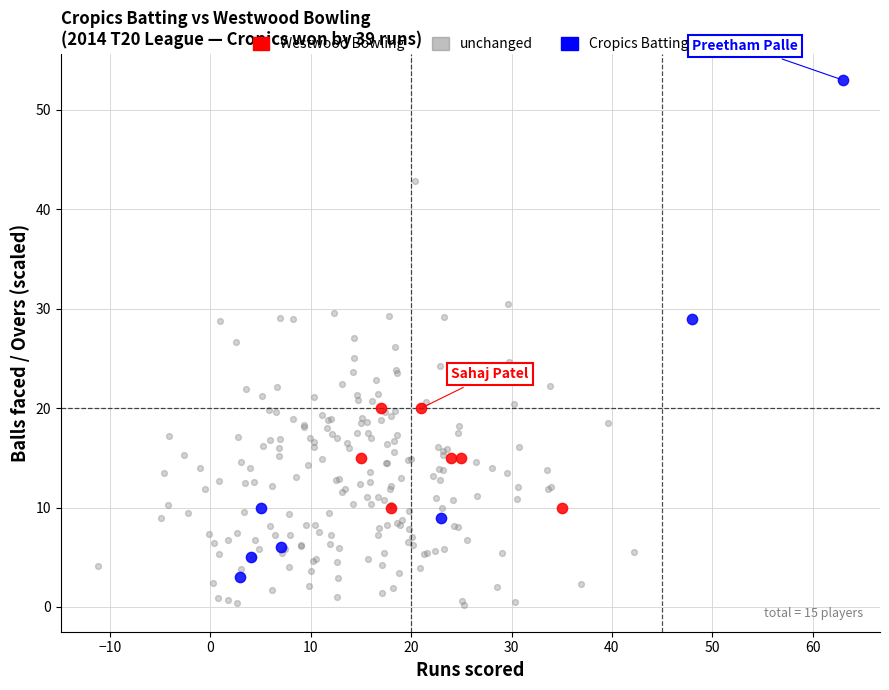

Which series has the largest Y range (max minus min)?

Cropics Batting